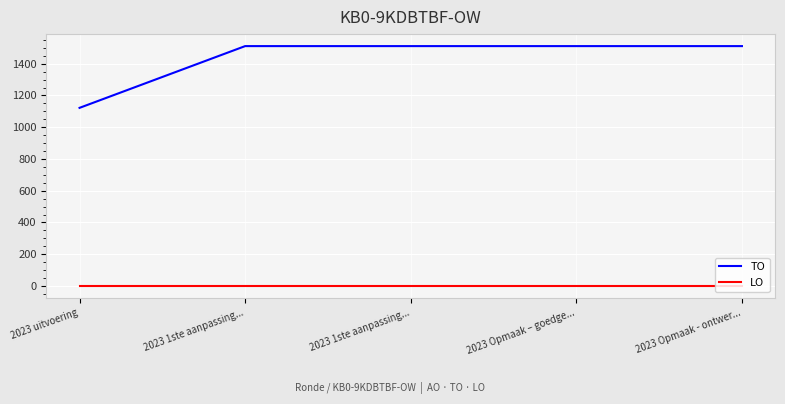

Reading left to right, transcribe all the data shown in this chart.

TO: 2023 uitvoering=1122	2023 1ste aanpassing...=1511	2023 1ste aanpassing...=1511	2023 Opmaak – goedge...=1511	2023 Opmaak - ontwer...=1511
LO: 2023 uitvoering=0	2023 1ste aanpassing...=0	2023 1ste aanpassing...=0	2023 Opmaak – goedge...=0	2023 Opmaak - ontwer...=0